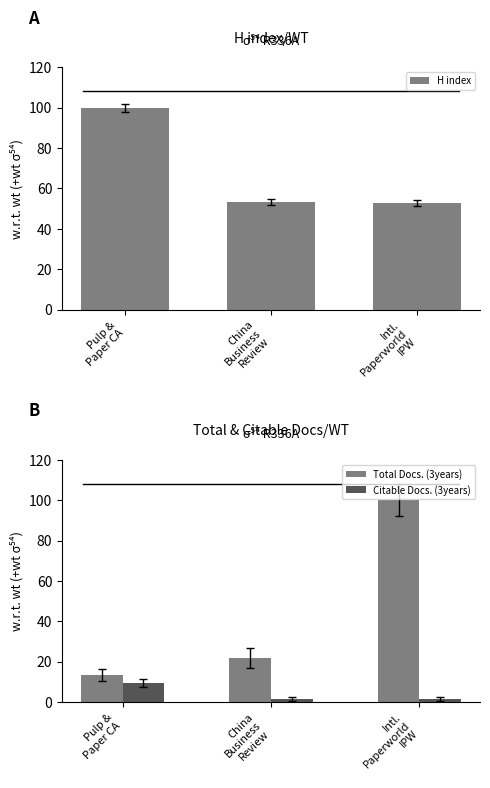

Between China
Business
Review and Intl.
Paperworld
IPW, which series saw the biggest shift?

Total Docs. (3years)